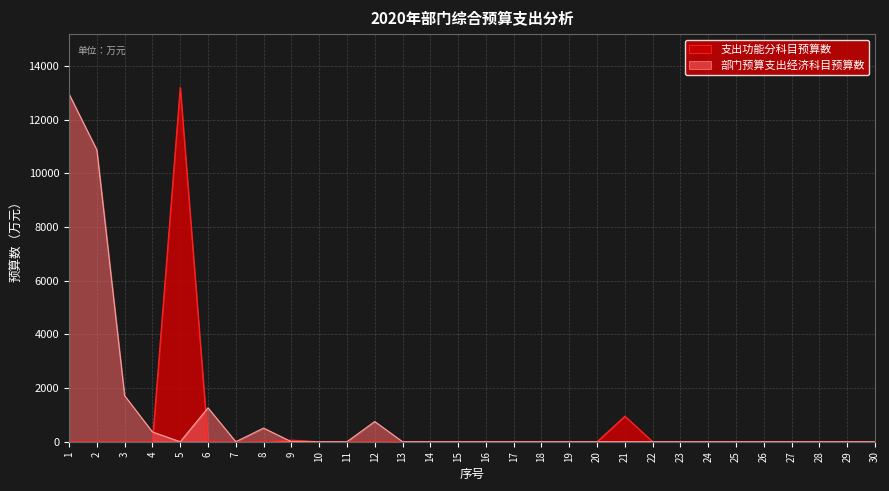

How many lines are shown in the chart?

2